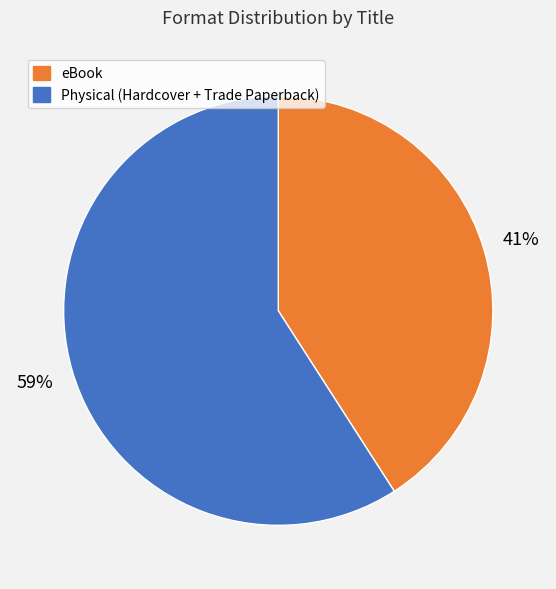

Does any single category account for the majority?

Yes